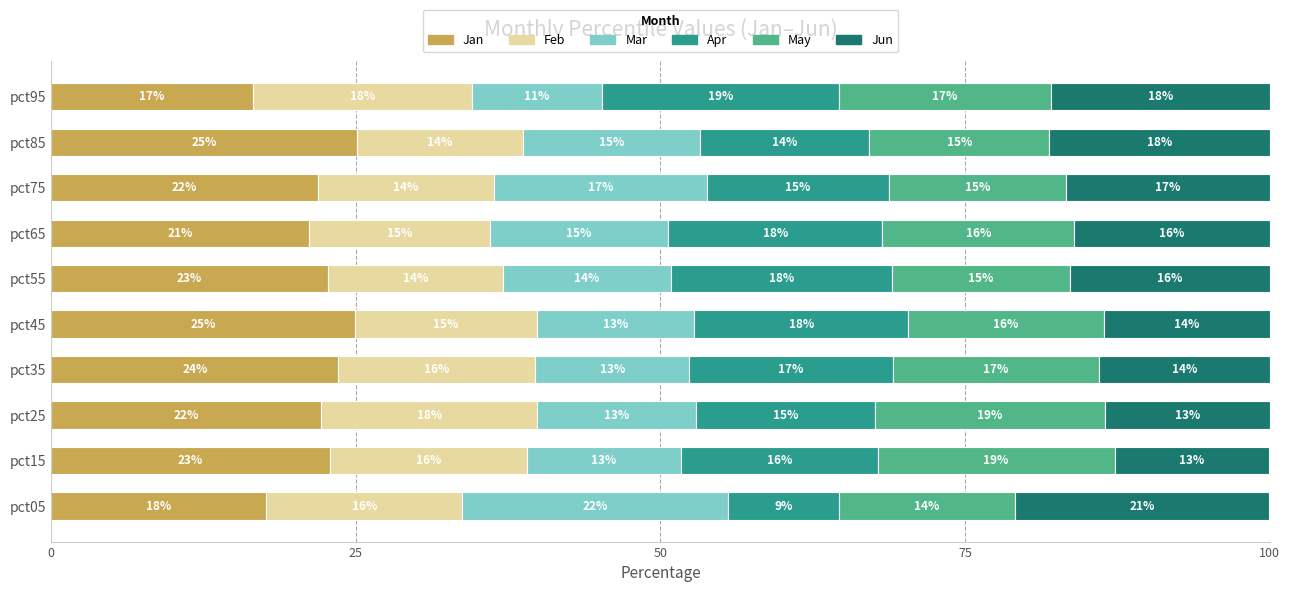

What is the highest value of the Jan series?

25.1